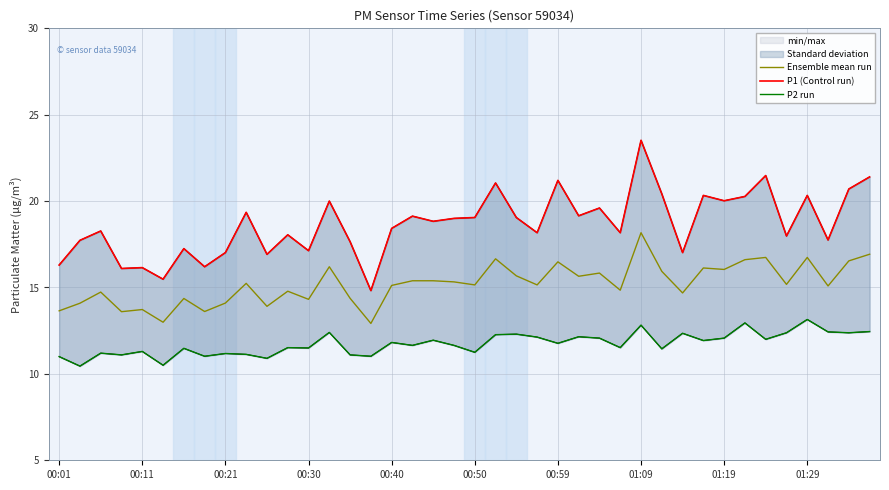

What is the minimum value for Ensemble mean run?

12.9